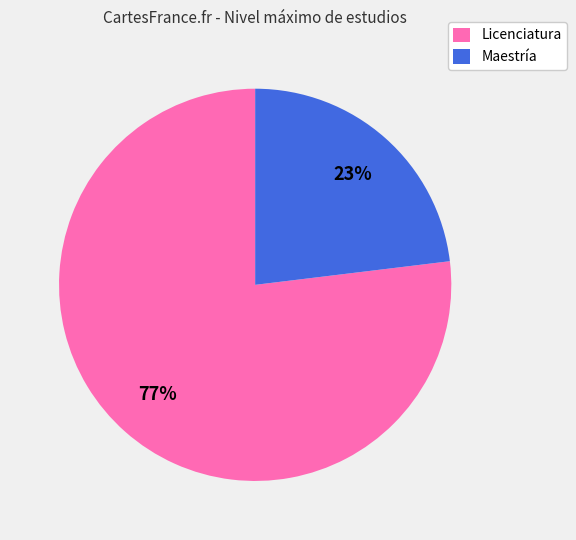

The Licenciatura slice represents 77% of the pie. True or false?

True